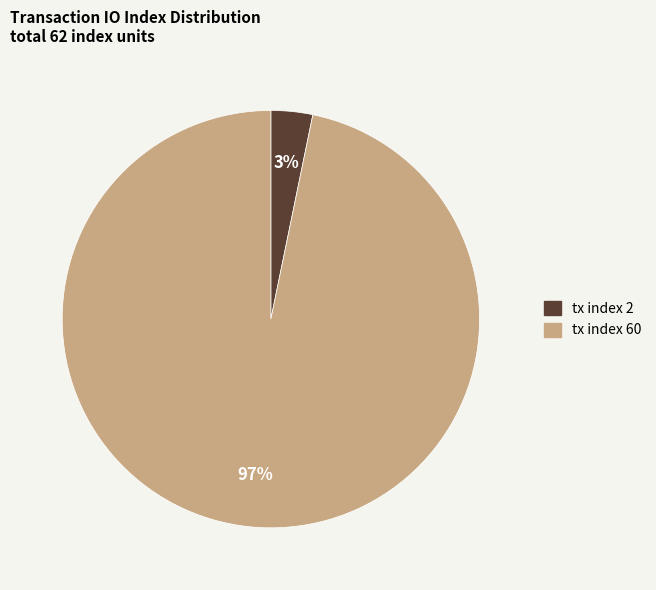

The tx index 2 slice represents 3% of the pie. True or false?

True